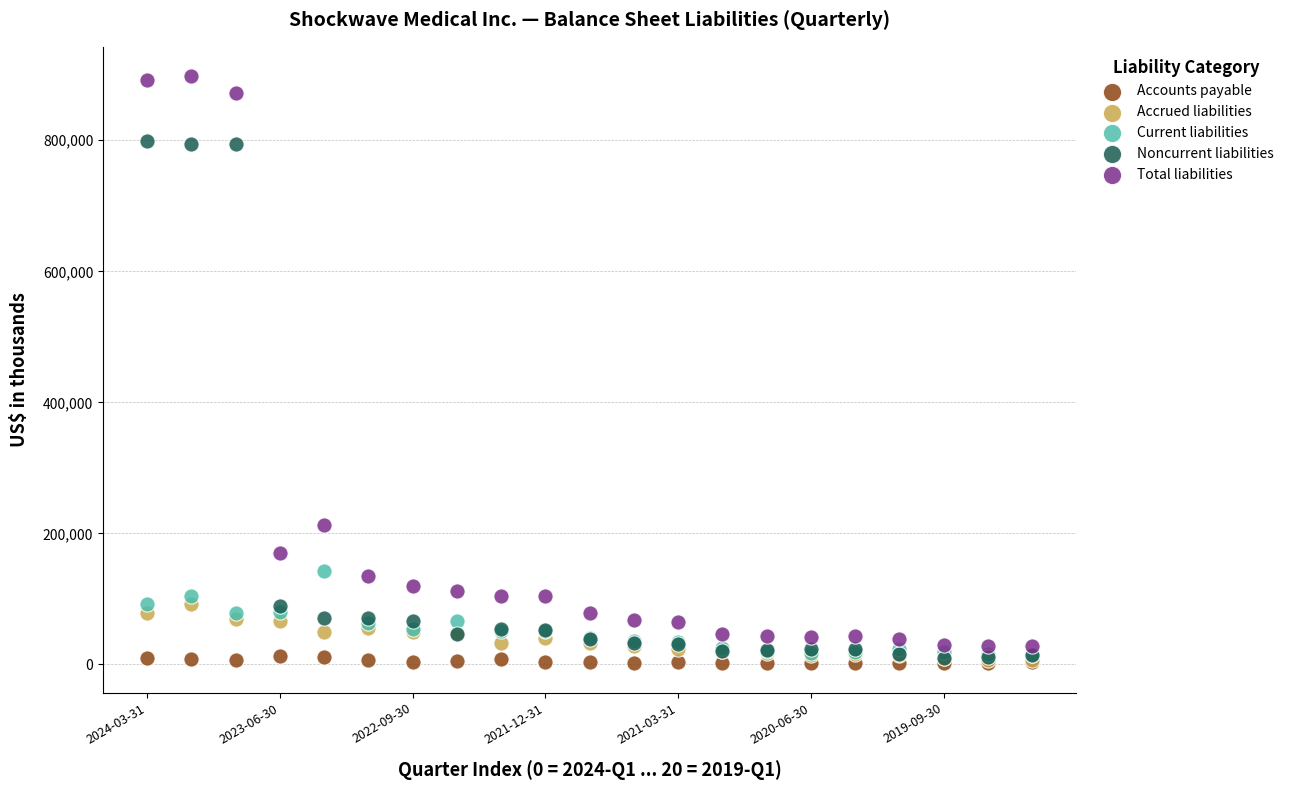

Across all series, what Y value is closest to 449676?

212560